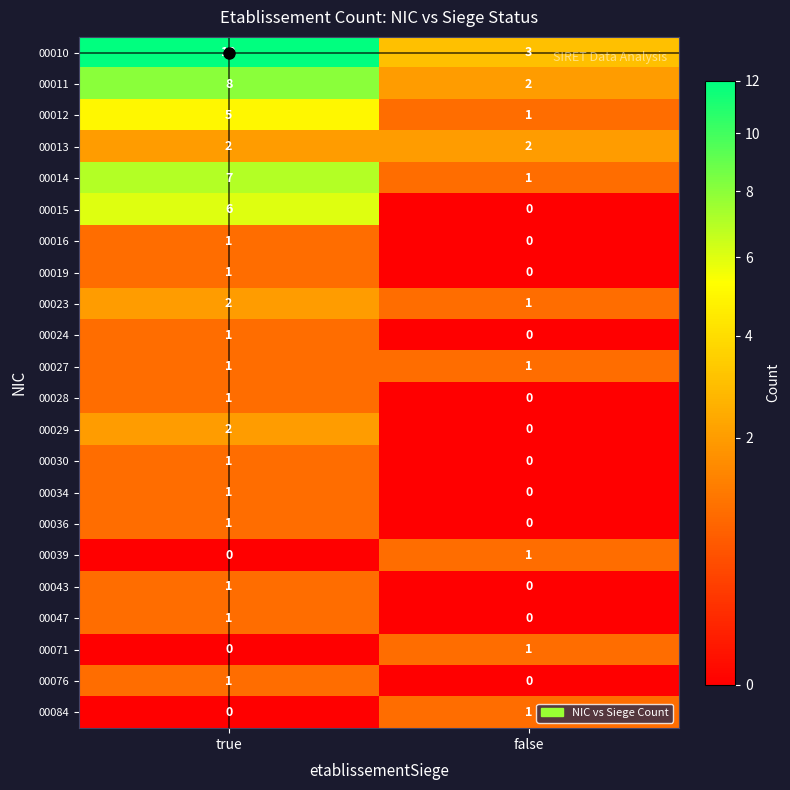

What is the total value across all series at true?

55